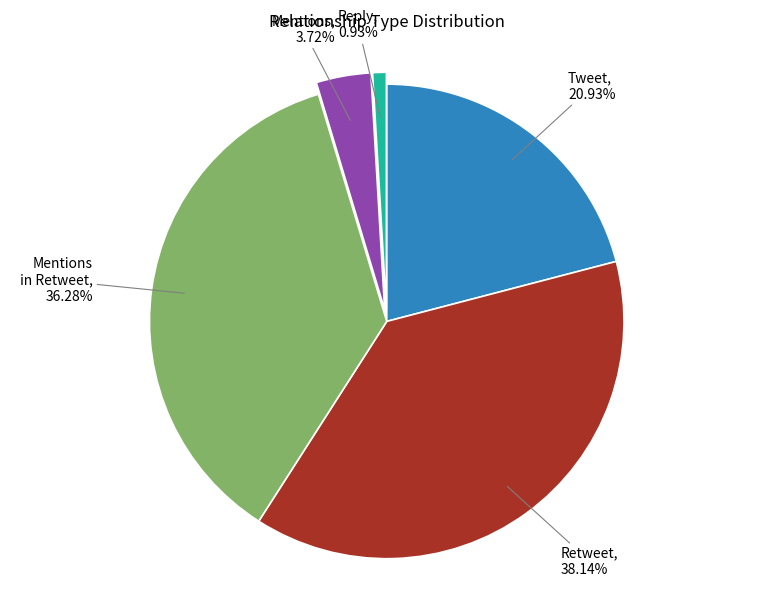

Is there a majority slice in this chart?

No